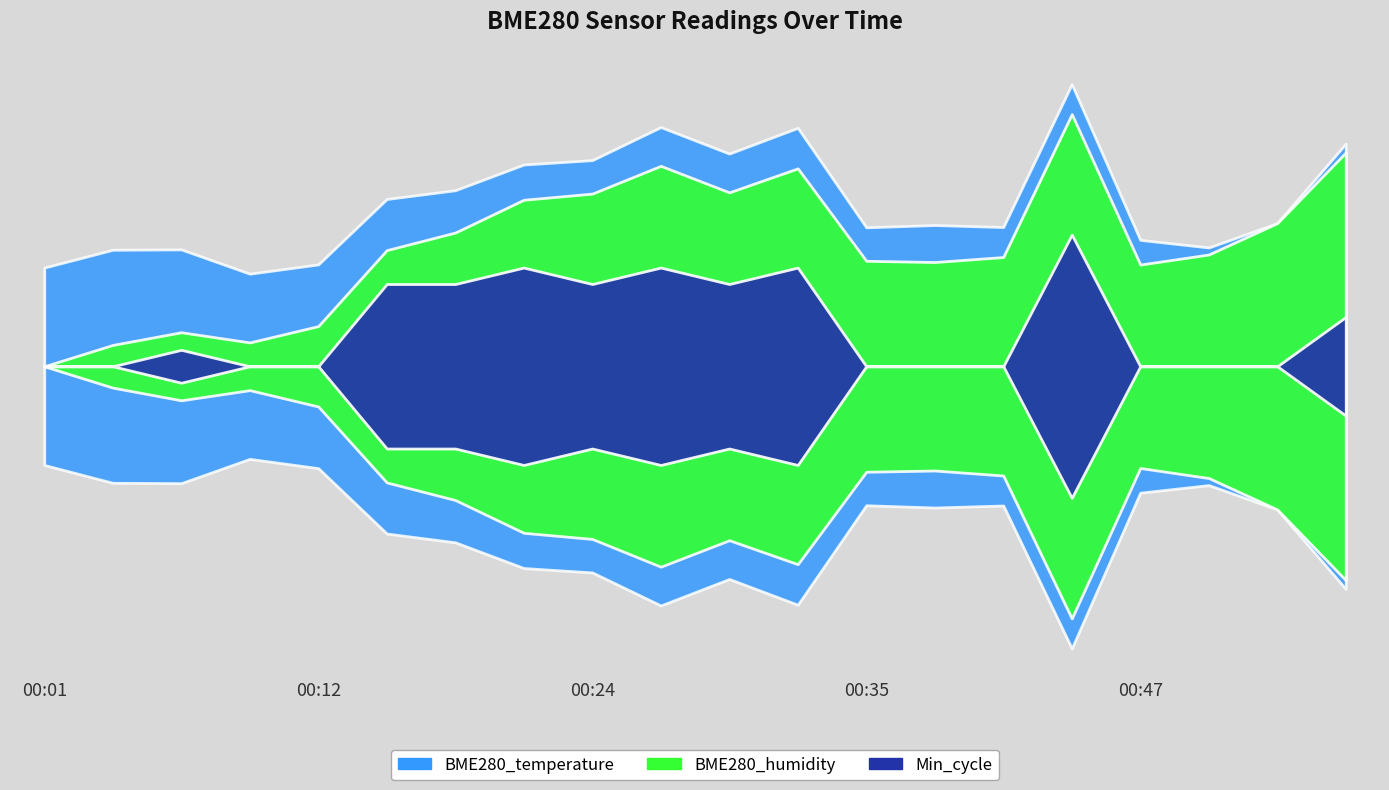

How many lines are shown in the chart?

3